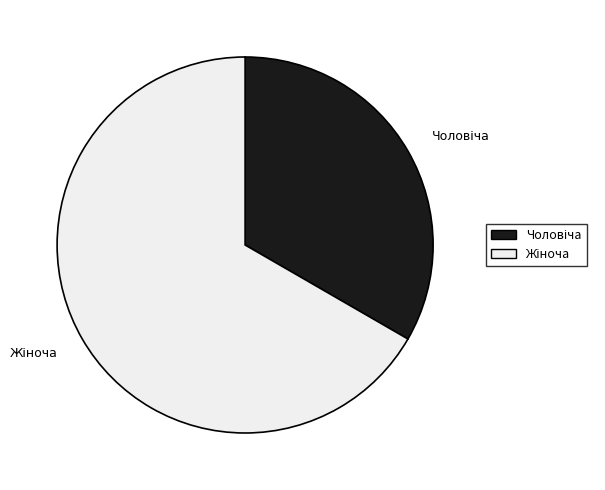

Is there a majority slice in this chart?

Yes